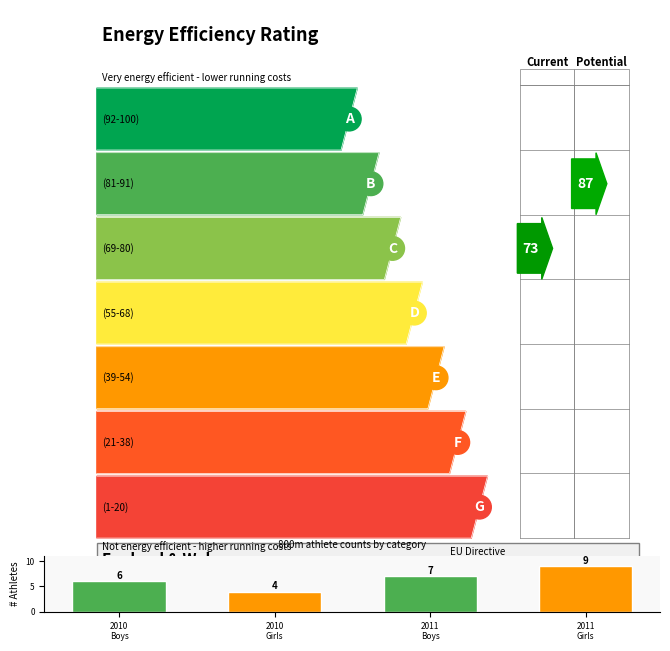

Is it true that the value at 0.2 is 4?

True